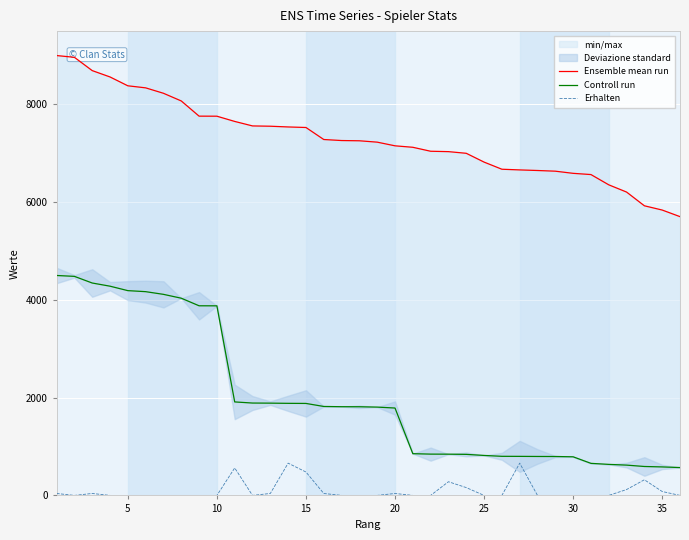

What is the maximum value for Erhalten?

660